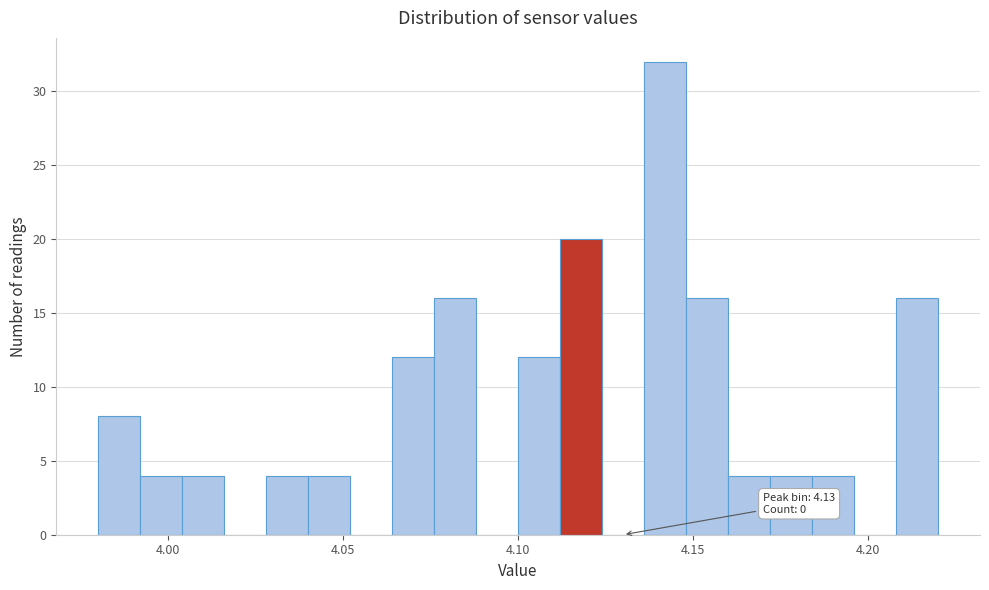

Read against the x-axis, roughly where is the centre of the tallest bar?

4.140